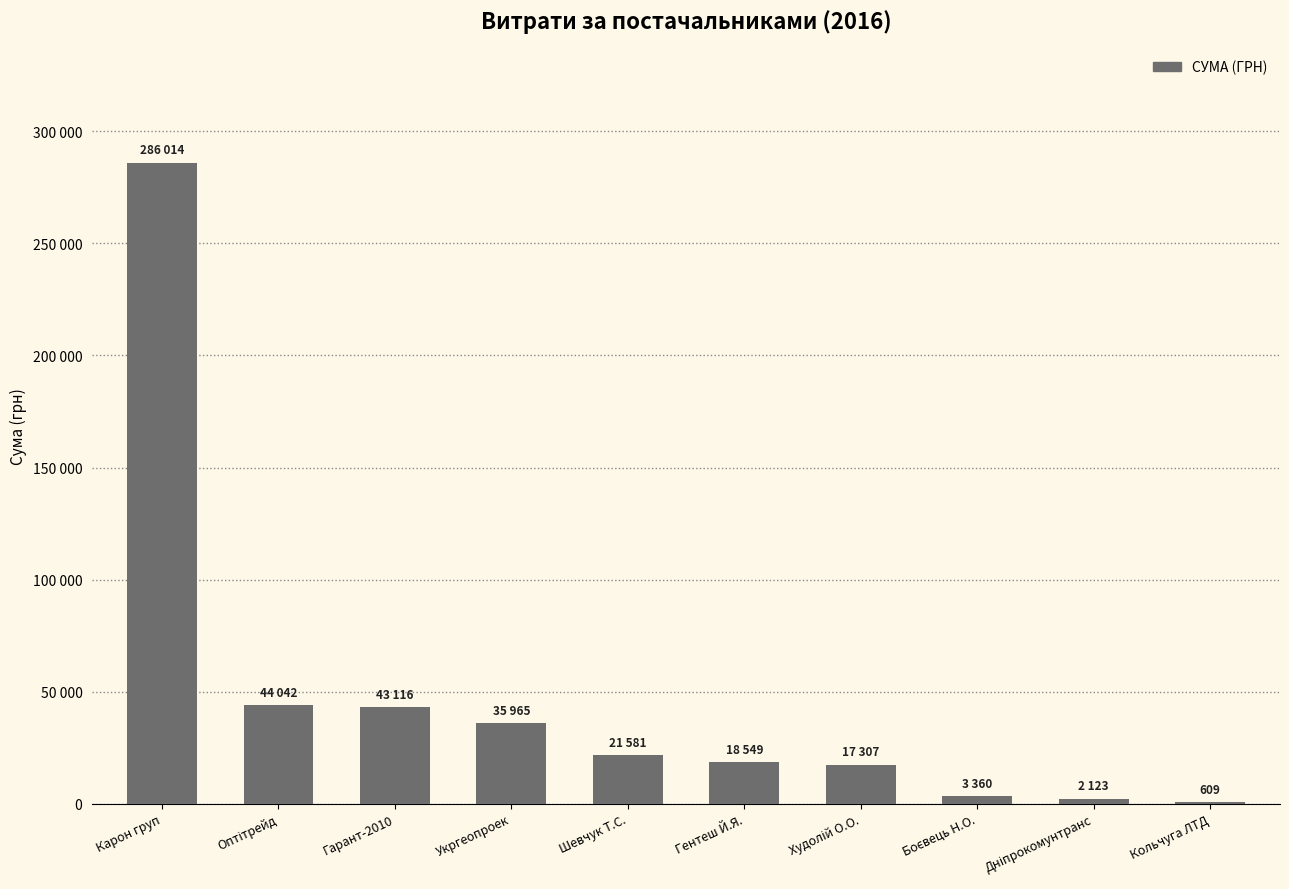

List the labels in order of value, smallest first.

Кольчуга ЛТД, Дніпрокомунтранс, Боєвець Н.О., Худолій О.О., Гентеш Й.Я., Шевчук Т.С., Укргеопроек, Гарант-2010, Оптітрейд, Карон груп